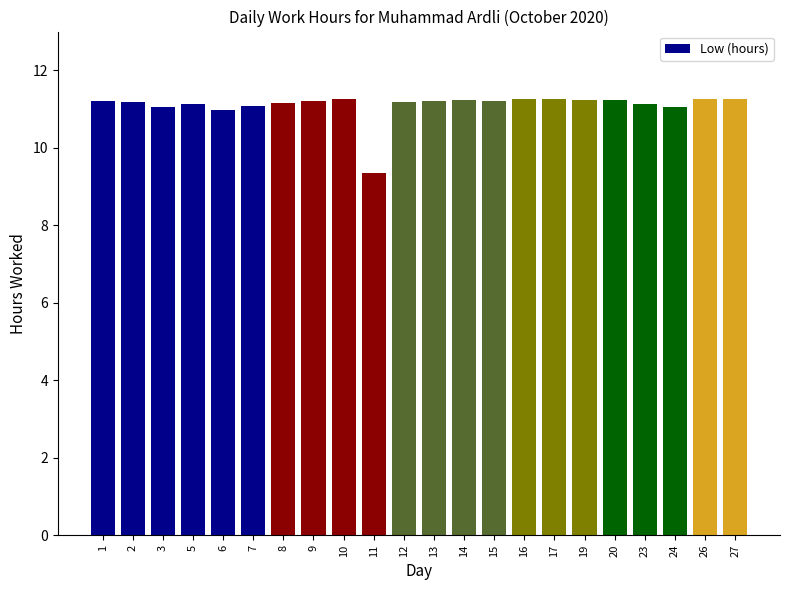

Where is the data nearest to the value 10?

11